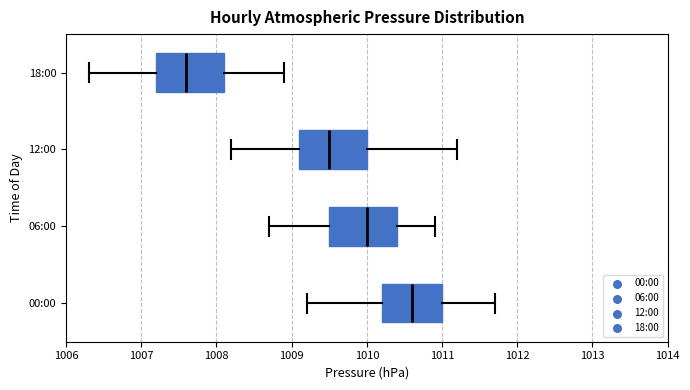

Which box has the furthest to the right median line?

00:00